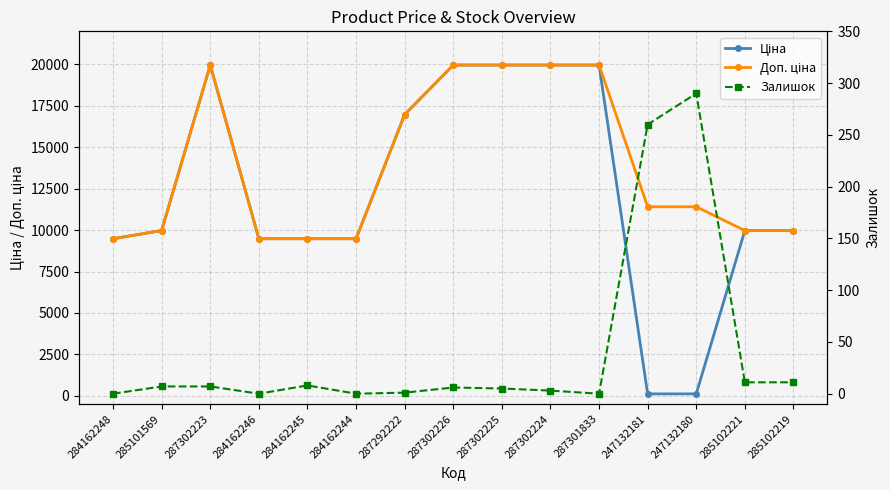

Reading left to right, what are all the values shown in this chart?

Ціна: 9480.1	9975.0	19964.2	9480.1	9480.1	9480.1	16976.3	19964.2	19964.2	19964.2	19964.2	114.1	114.1	9975.0	9975.0
Доп. ціна: 9480.1	9975.0	19964.2	9480.1	9480.1	9480.1	16976.3	19964.2	19964.2	19964.2	19964.2	11410.0	11410.0	9975.0	9975.0
Залишок: 0.0	7.0	7.0	0.0	8.0	0.0	1.0	6.0	5.0	3.0	0.0	260.0	290.0	11.0	11.0